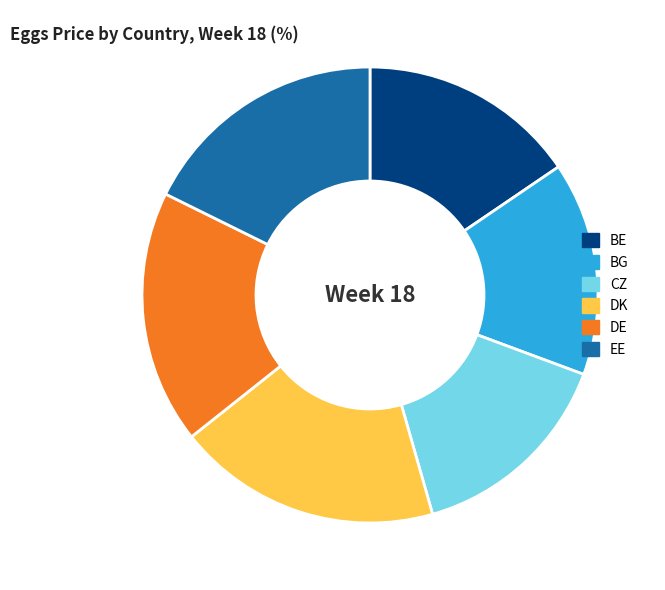

What is the largest slice in the pie chart?

DK